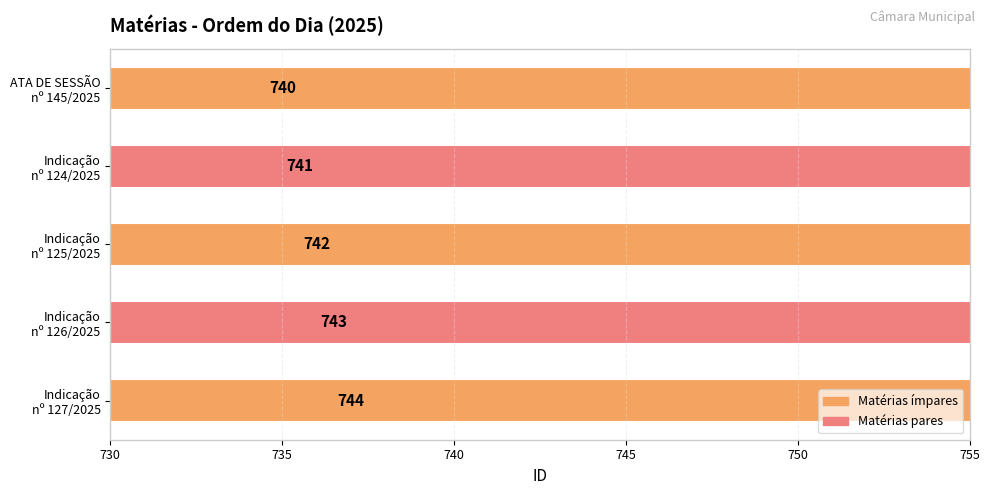

Reading left to right, what are all the values shown in this chart?

740	741	742	743	744